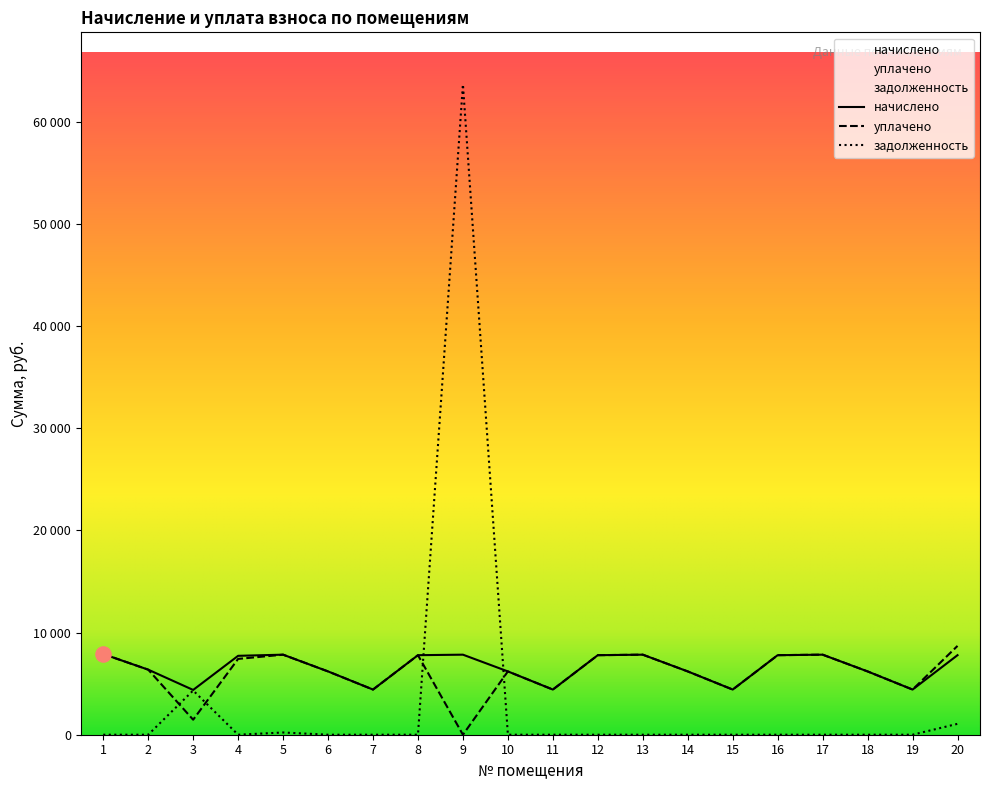

Is the value of задолженность at 19 greater than the value of уплачено at 5?

No